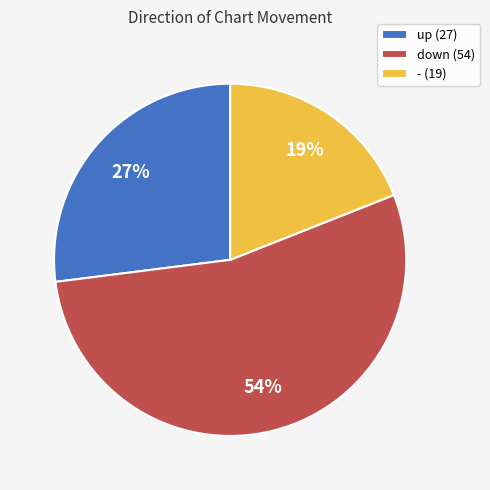

Is it true that down is 68% of the pie?

False